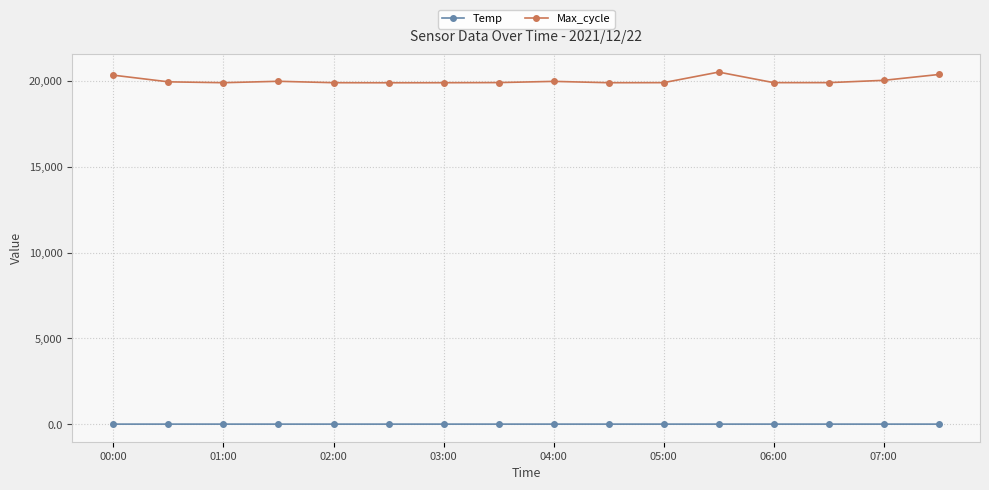

List the series in order of their overall mean, lowest first.

Temp, Max_cycle